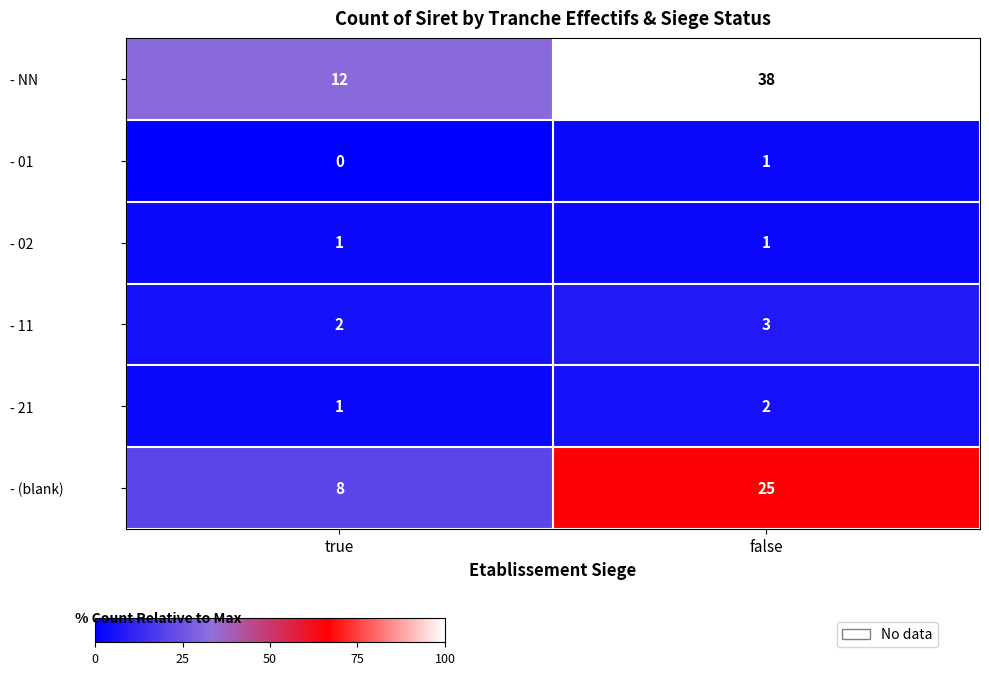

What is the spread (max minus min) of values at true?

12